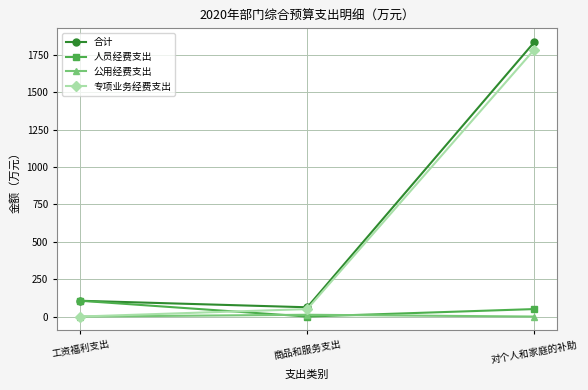

List the series in order of their peak value, lowest first.

公用经费支出, 人员经费支出, 专项业务经费支出, 合计